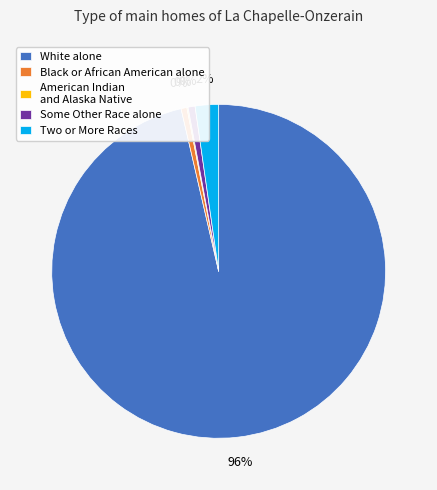

The White alone slice represents 96% of the pie. True or false?

True